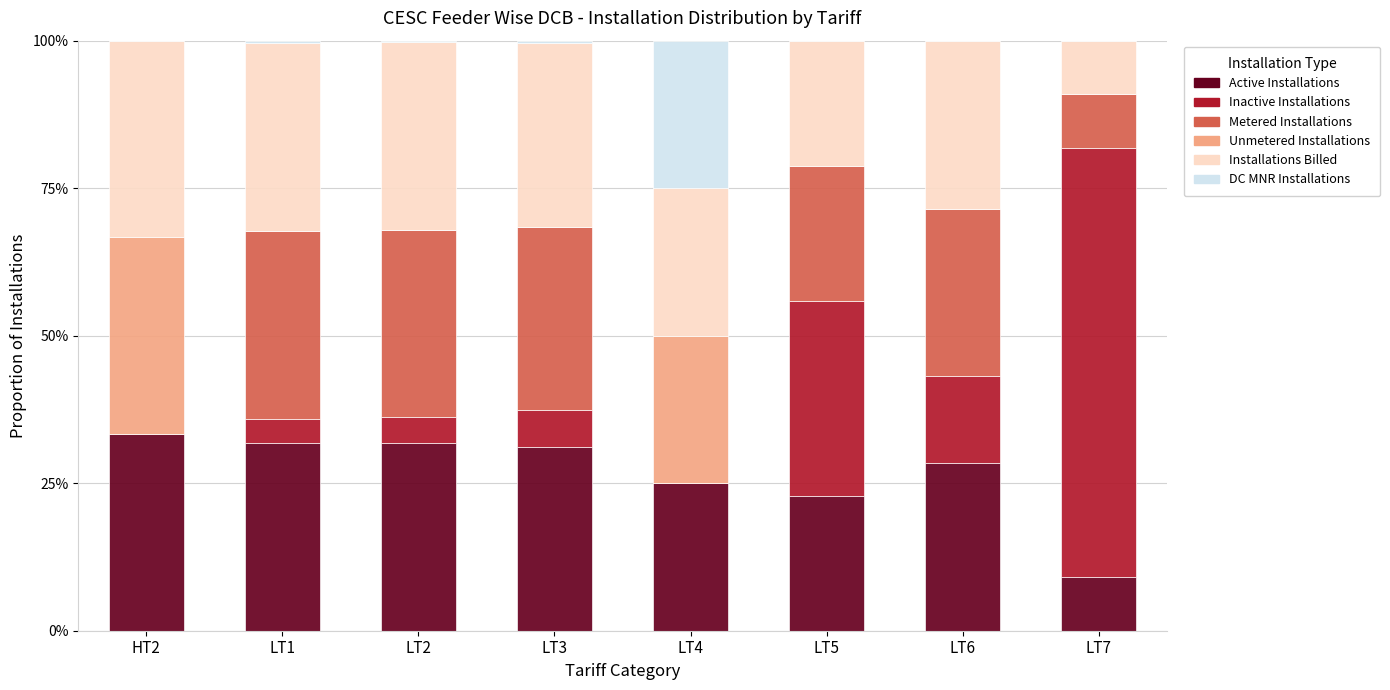

Are the bars horizontal?

No